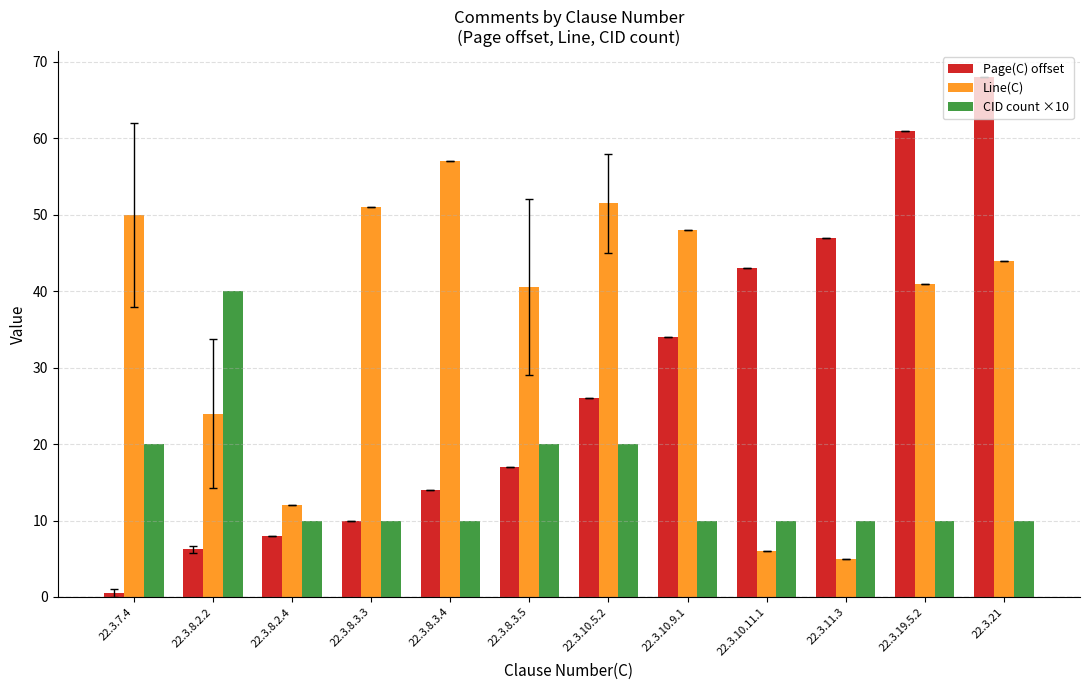

List the labels in order of Page(C) offset value, largest first.

22.3.21, 22.3.19.5.2, 22.3.11.3, 22.3.10.11.1, 22.3.10.9.1, 22.3.10.5.2, 22.3.8.3.5, 22.3.8.3.4, 22.3.8.3.3, 22.3.8.2.4, 22.3.8.2.2, 22.3.7.4